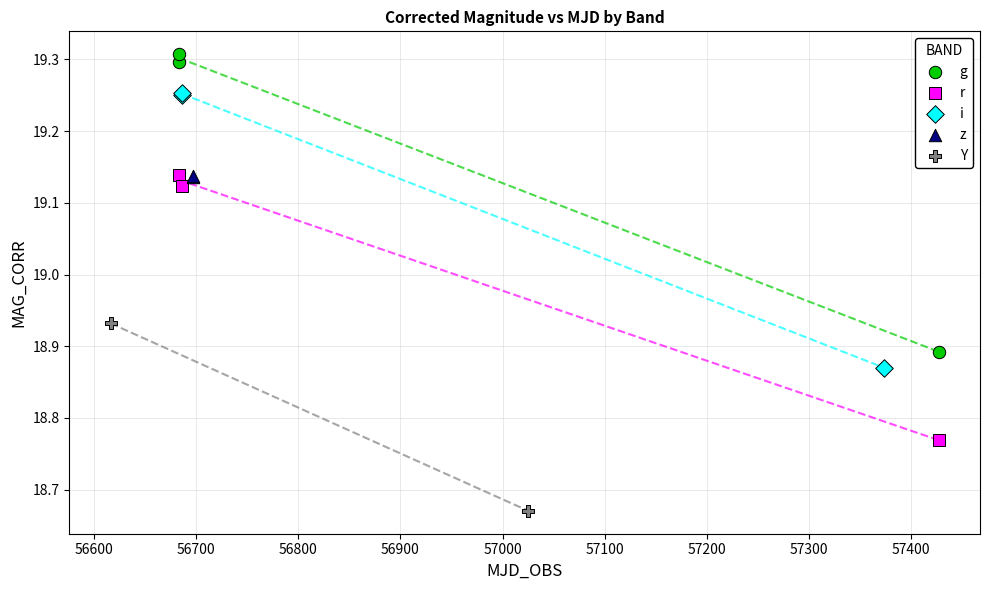

Which series contains the highest Y value?

g